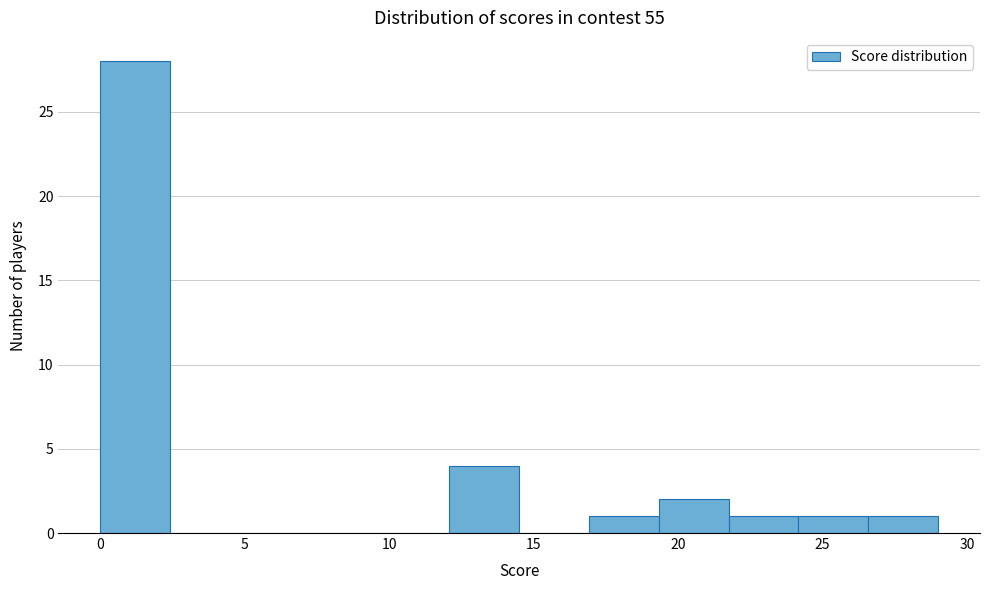

Reading left to right, list every bar in this chart as the range it spans on the x-axis followed by its height. Neither the bar edges nor the heights are printed on the chart, so give them approximately, as read against the axes.

0.0 to 2.5: 28
2.5 to 5.0: 0
5.0 to 7.5: 0
7.5 to 9.5: 0
9.5 to 12.0: 0
12.0 to 14.5: 4
14.5 to 17.0: 0
17.0 to 19.5: 1
19.5 to 22.0: 2
22.0 to 24.0: 1
24.0 to 26.5: 1
26.5 to 29.0: 1